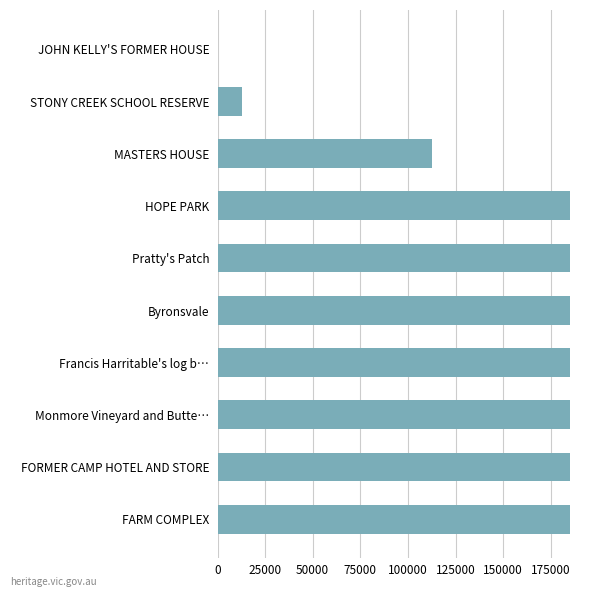

What is the sum of all values?

1420469